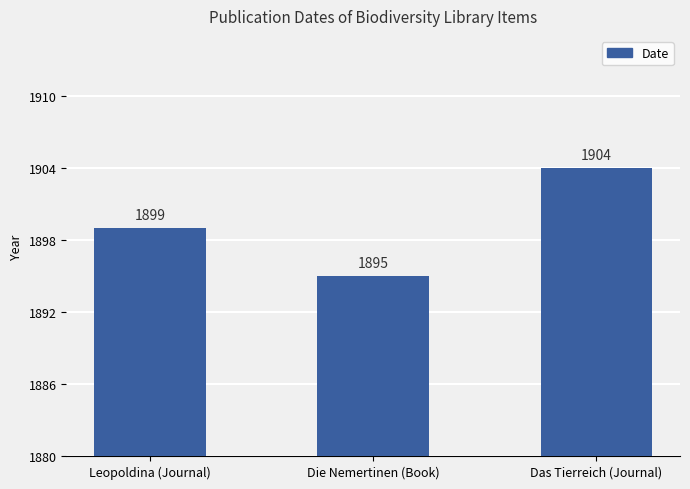

Reading right to left, extract all data points from this chart.

1904	1895	1899